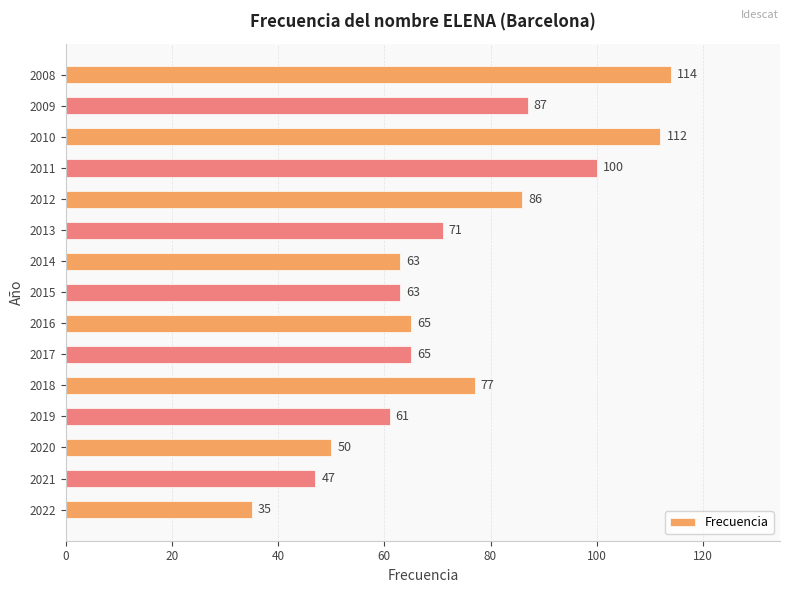

Read the value at 2018.

77